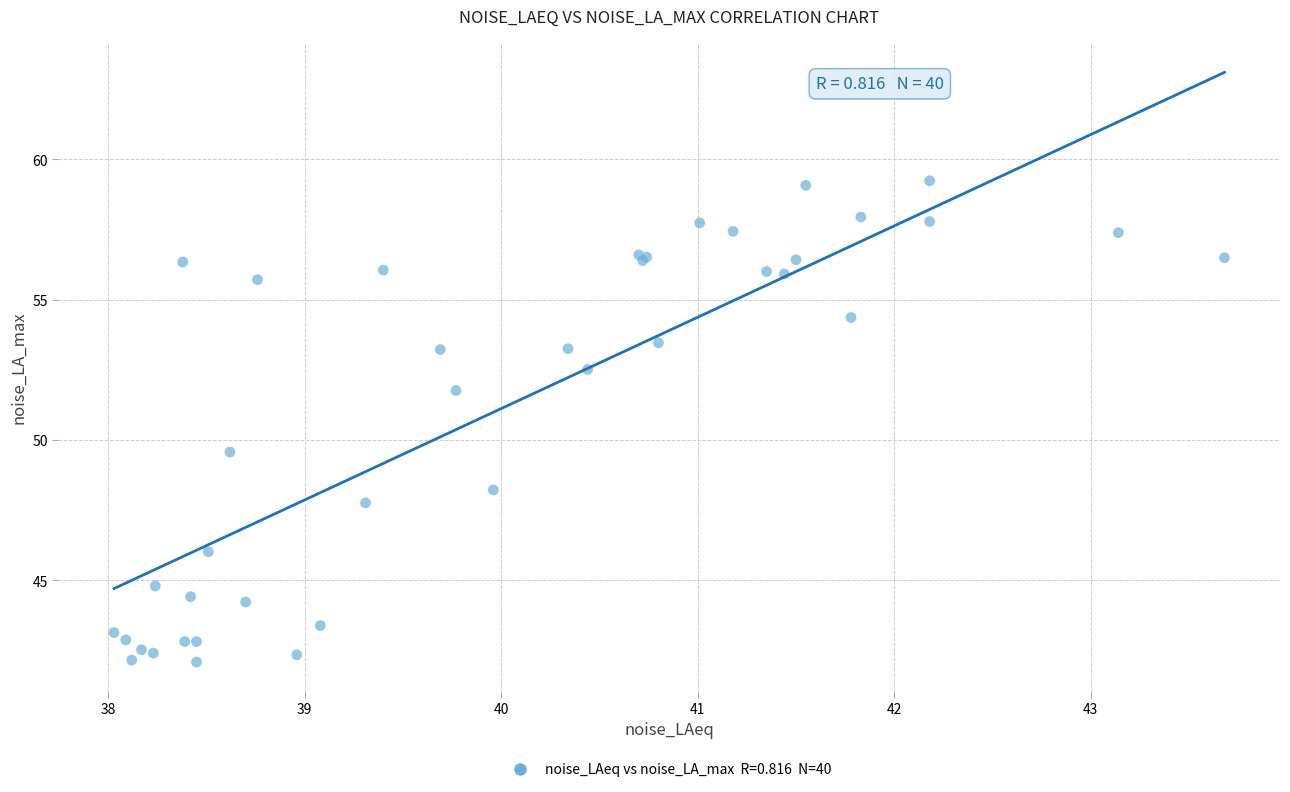

What Y value in the scatter plot is closest to 50?

49.6